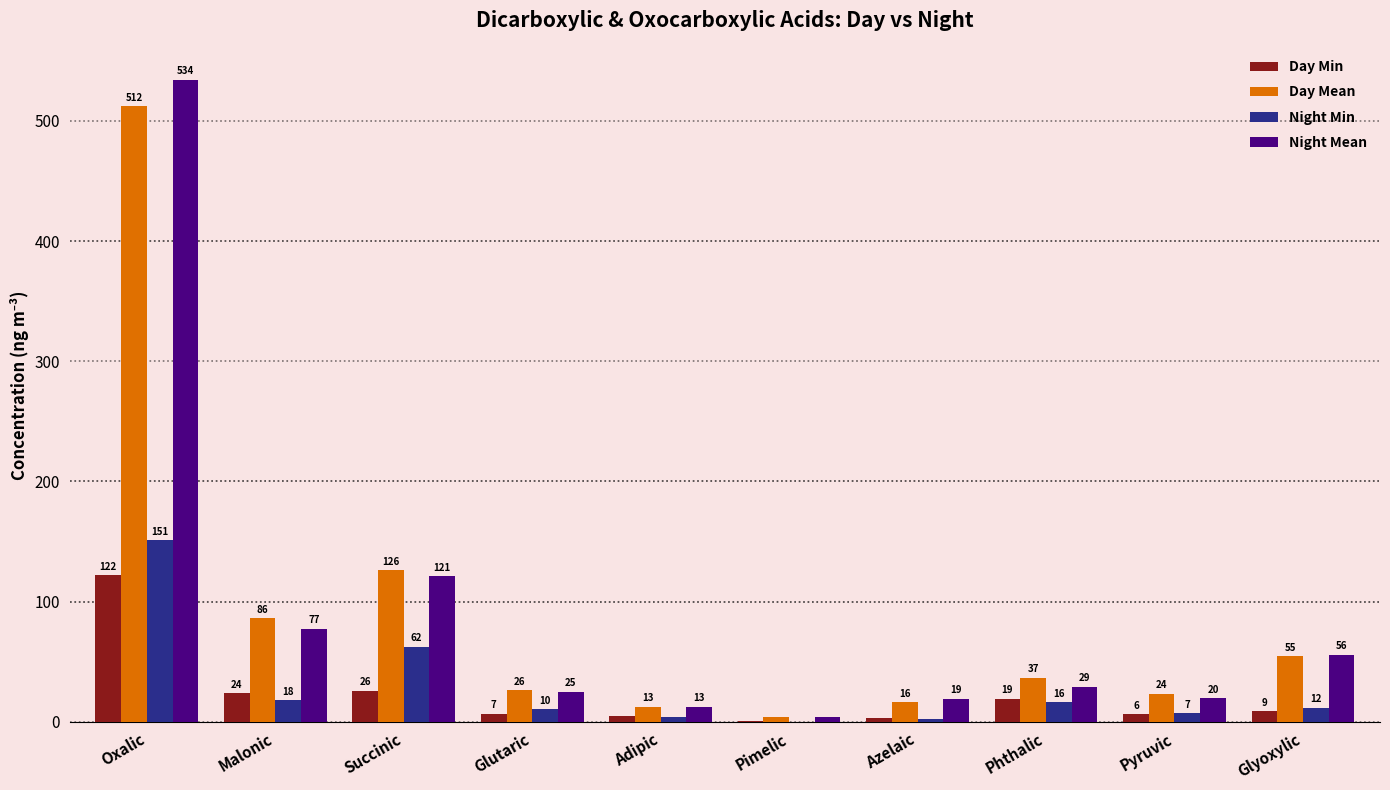

What is the sum of the Day Min values at Oxalic and Succinic?

147.8